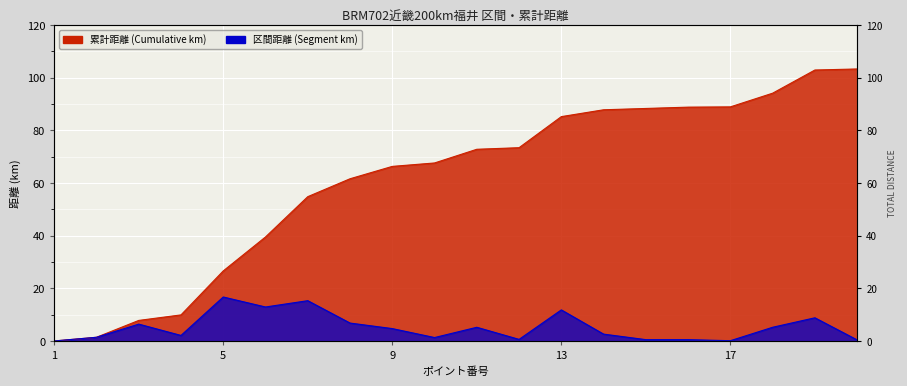

How many values in 区間距離 are above zero?

19